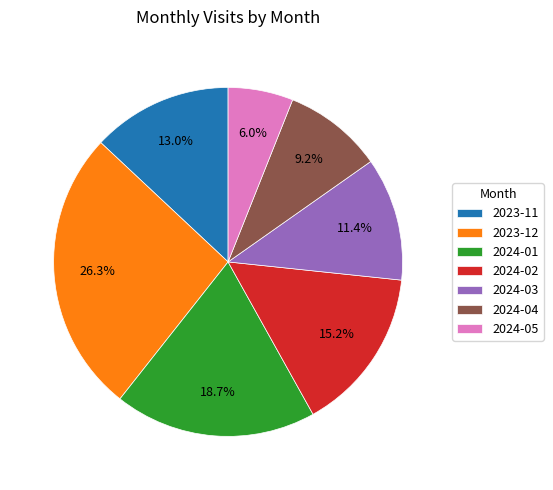

Rank the categories by value from lowest to highest.

2024-05, 2024-04, 2024-03, 2023-11, 2024-02, 2024-01, 2023-12